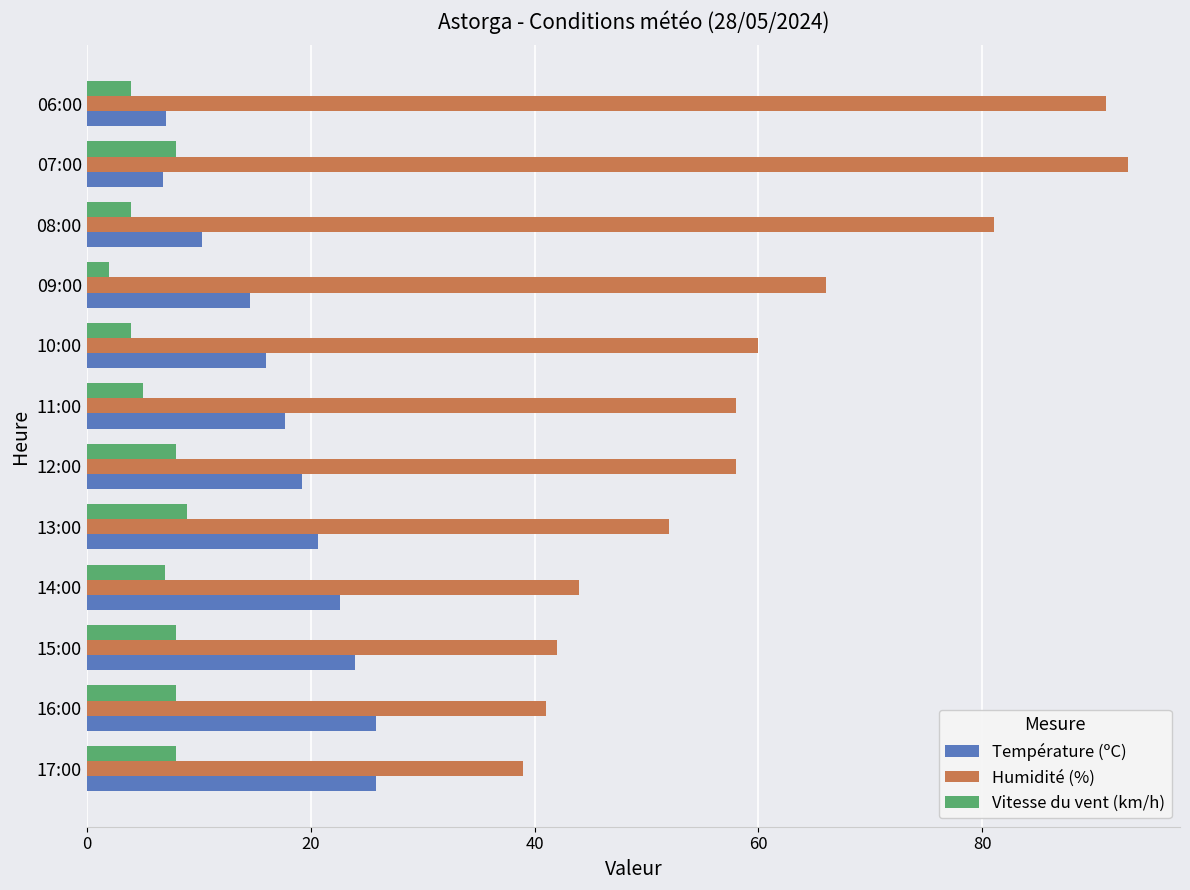

Is the value of Température (ºC) at 07:00 greater than the value of Humidité (%) at 16:00?

No